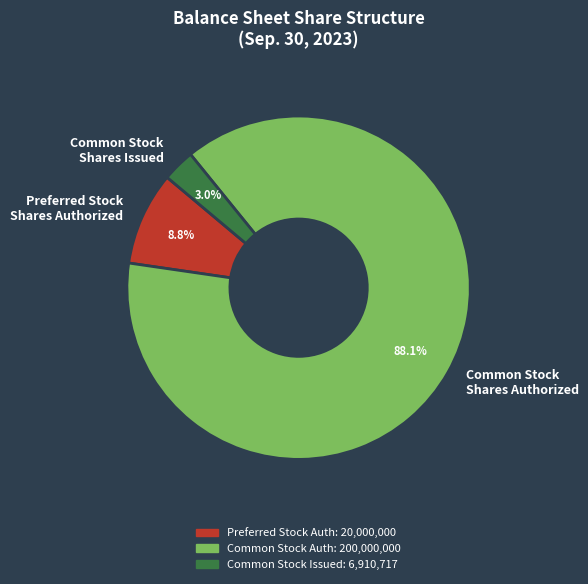

To the nearest percent, what portion does Common Stock Shares Authorized represent?

88%